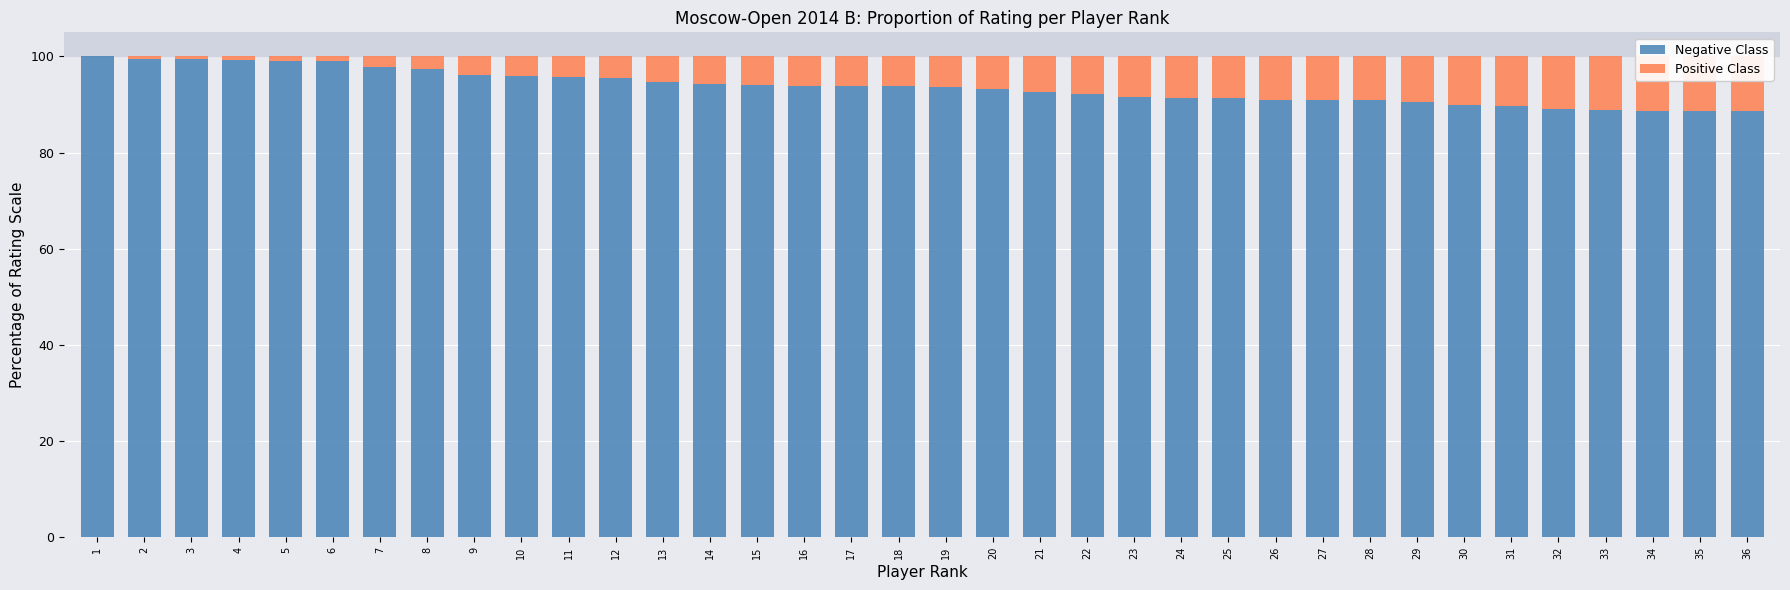

What is the average value of the Negative Class series?

93.7